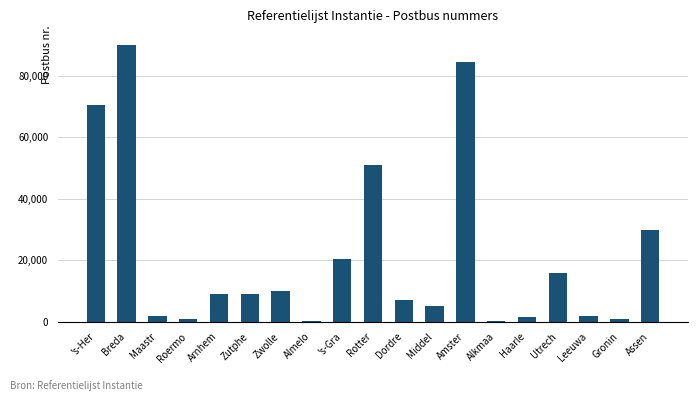

What is the sum of the values at Dordre and Zutphe?

16011